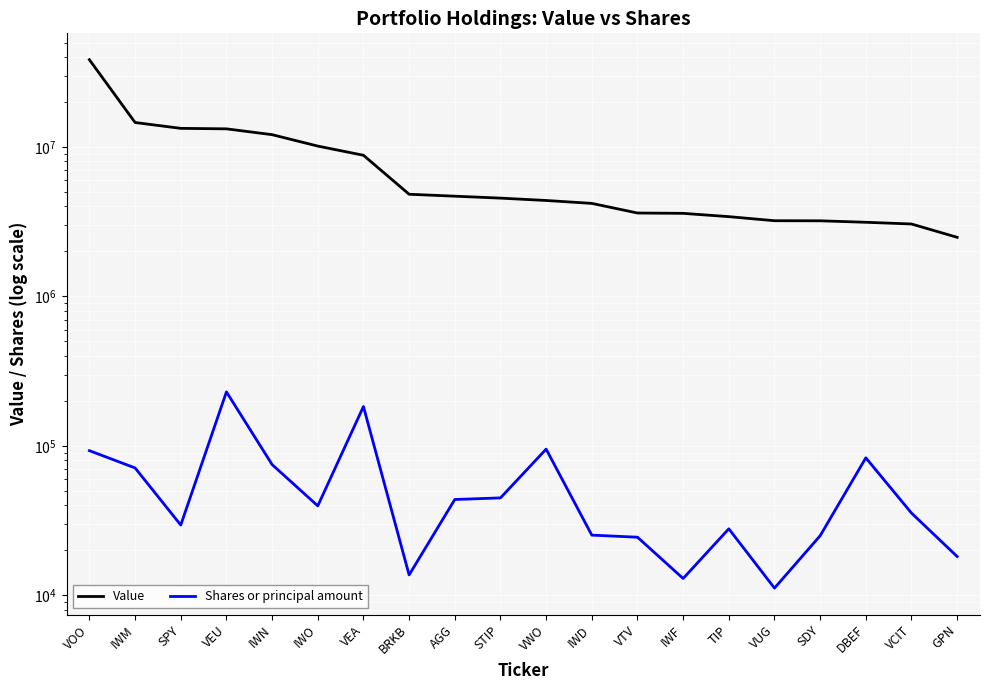

What is the spread (max minus min) of values at VUG?

3199835